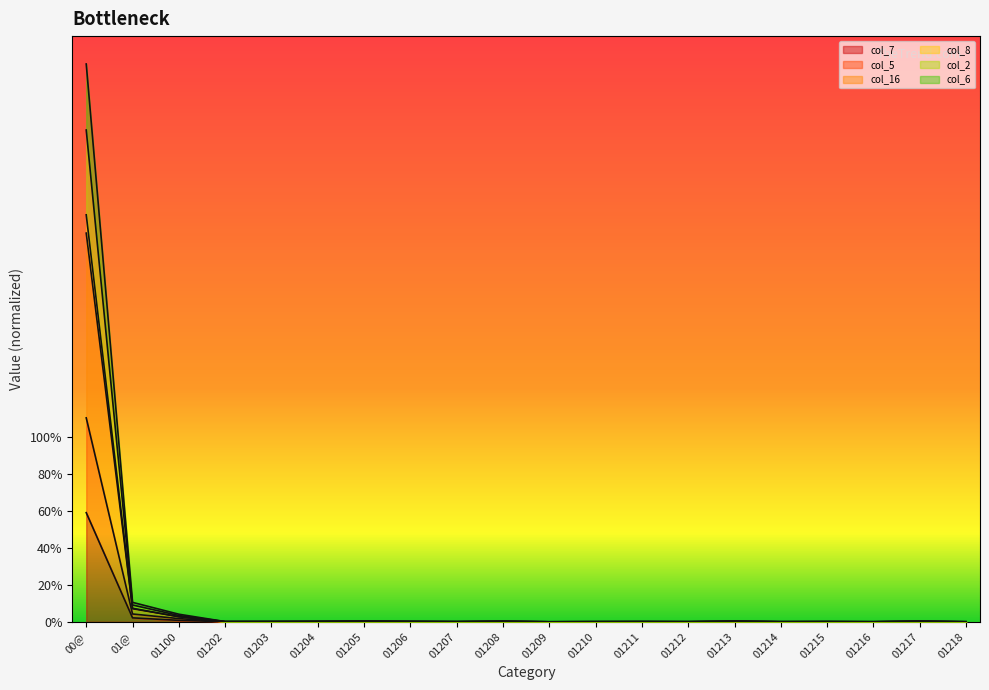

What position from the left is 01203?

5